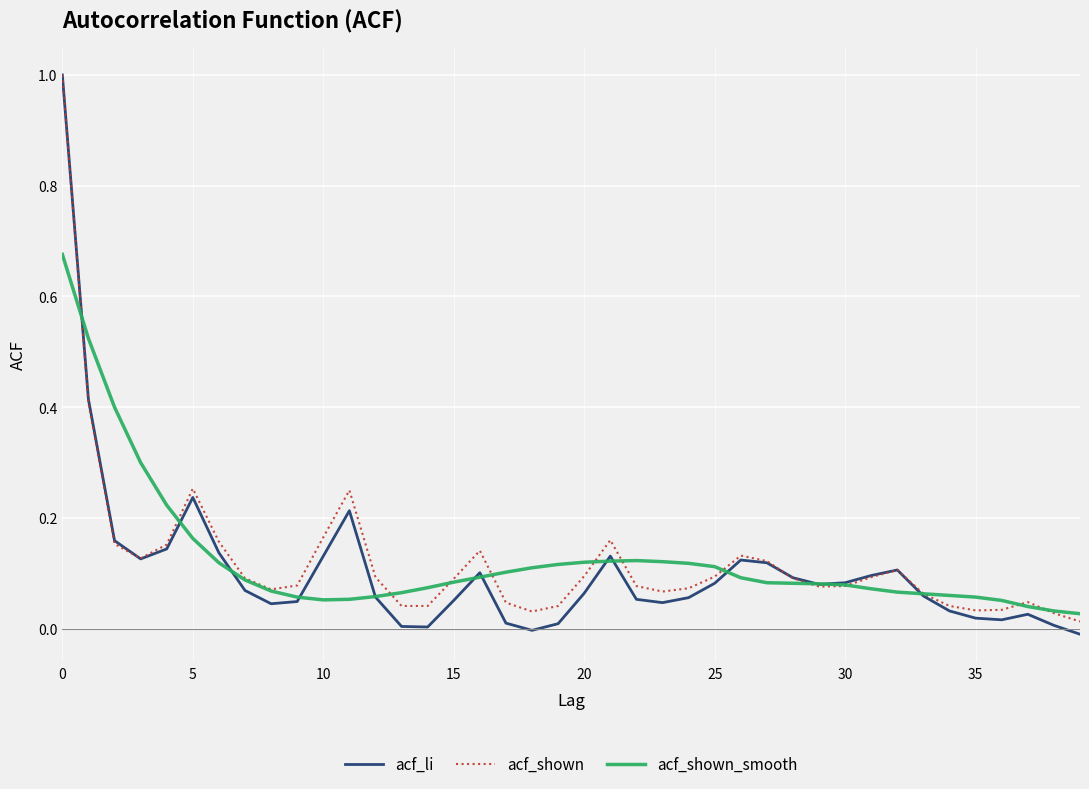

Which series has the widest spread of values?

acf_li